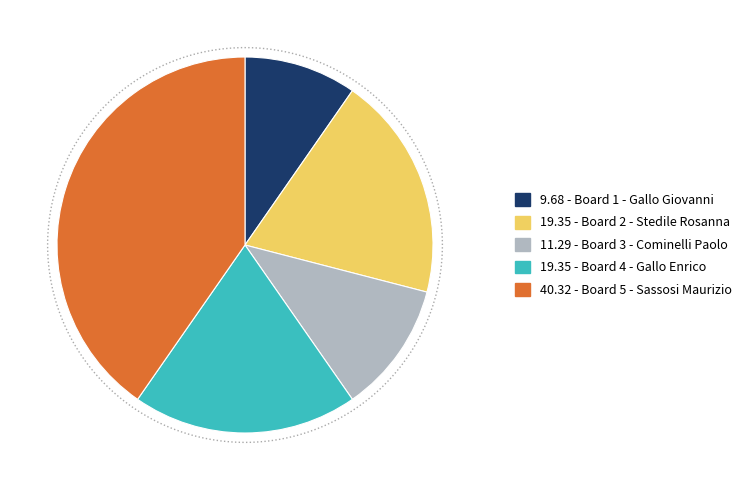

How much of the chart is everything except Board 4 - Gallo Enrico?

80.6%